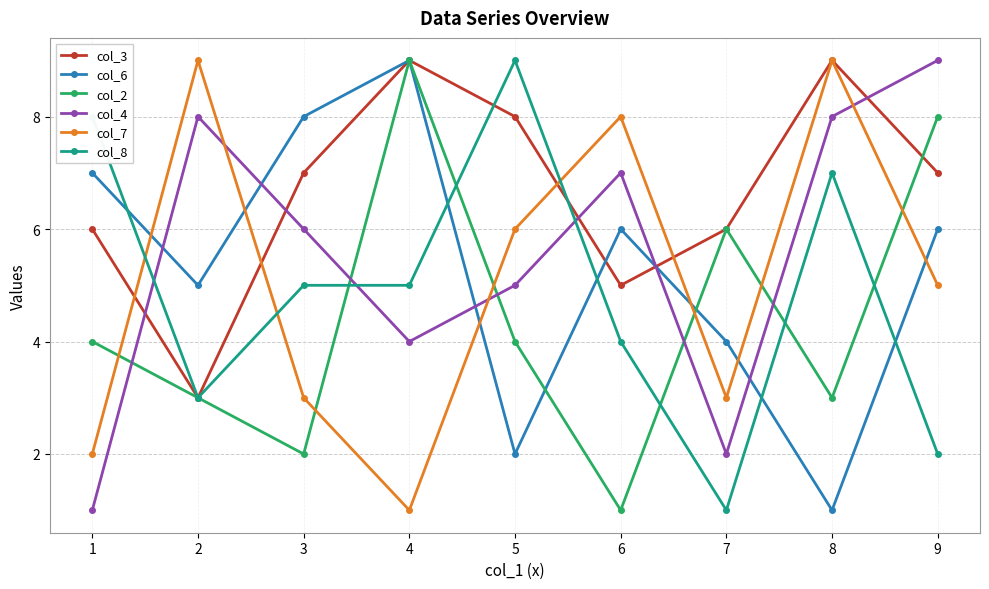

What is the sum of all col_6 values?

48